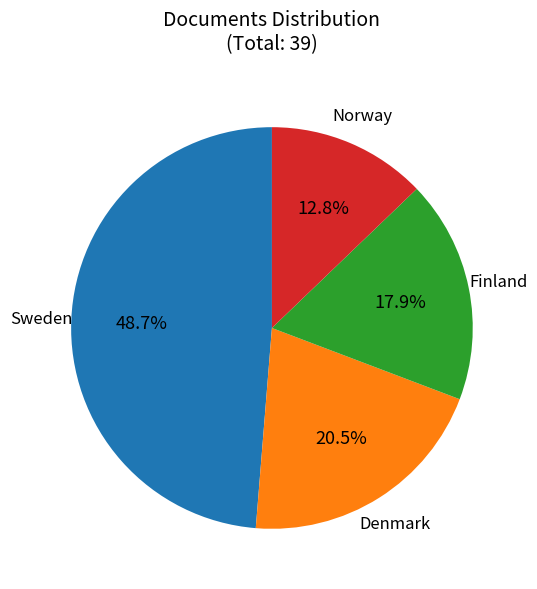

Does any single category account for the majority?

No